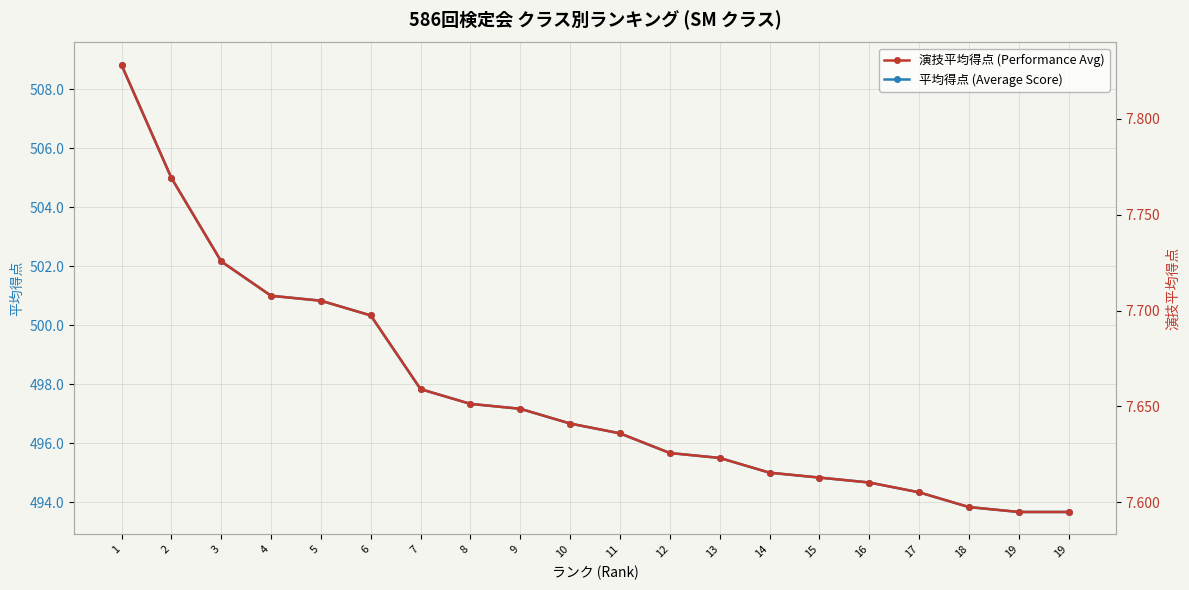

What is the spread (max minus min) of values at 13?

487.9